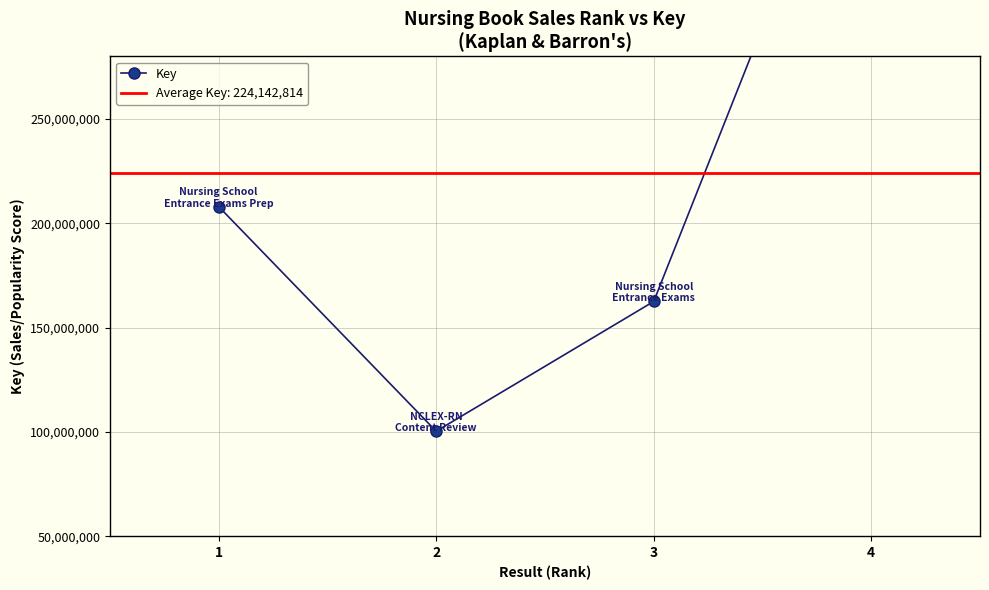

True or false: the data has more than 2 interior local peaks.

False